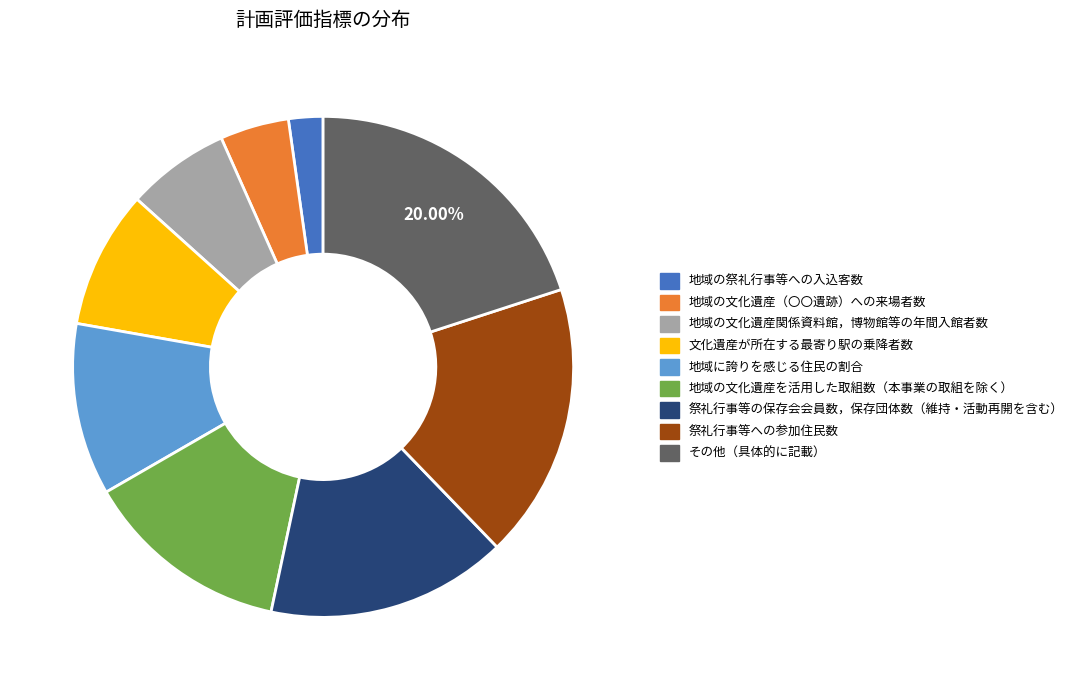

The 文化遺産が所在する最寄り駅の乗降者数 slice represents 1% of the pie. True or false?

False